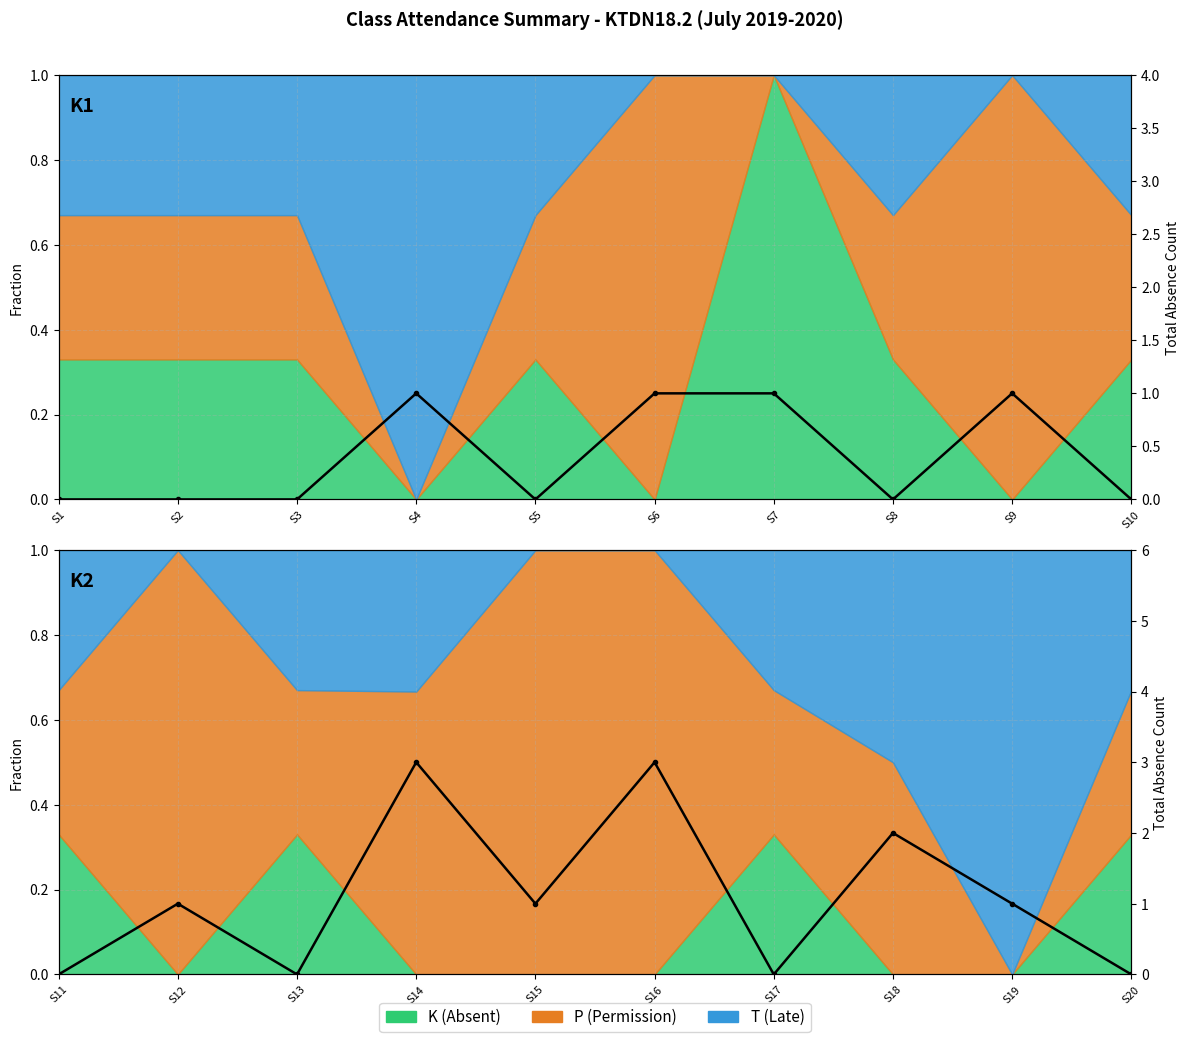

How many interior local peaks (higher than both neighbors) does the data have?

4